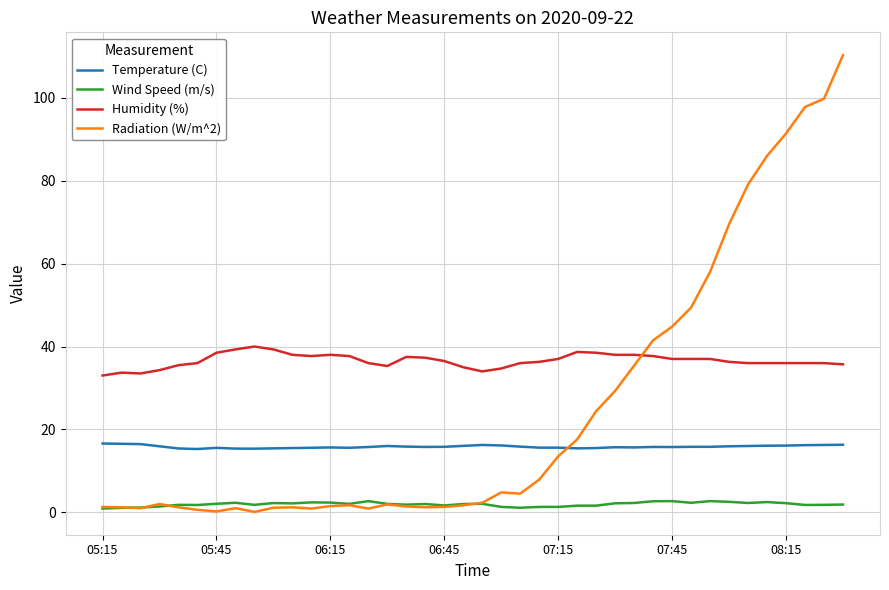

Which series has the largest range (max minus min)?

Radiation (W/m^2)